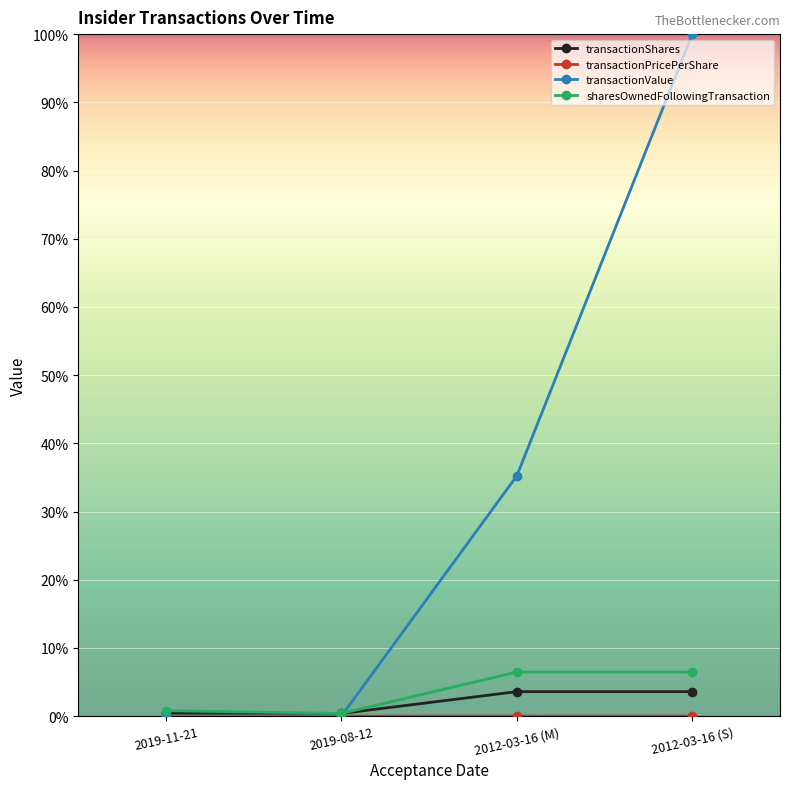

What is the value of the transactionValue point at the 3rd from the left?

35.2